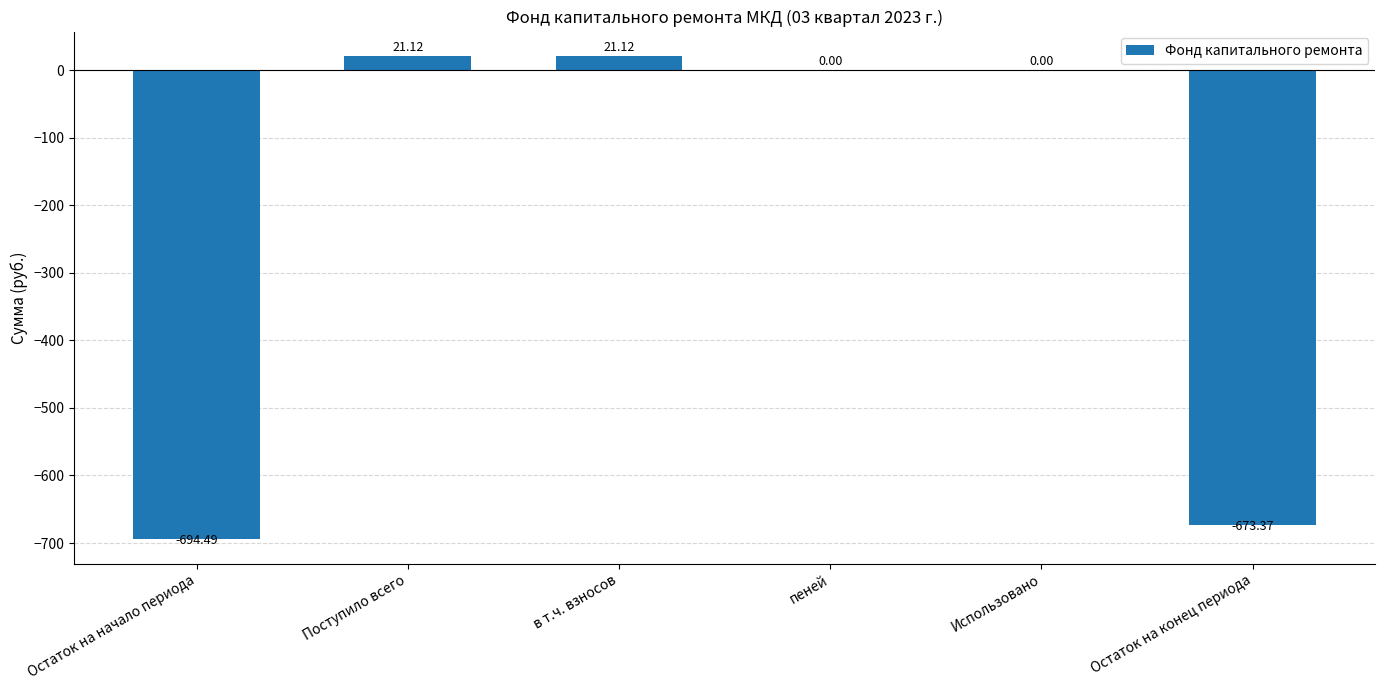

Which has a higher value, Поступило всего or Остаток на начало периода?

Поступило всего